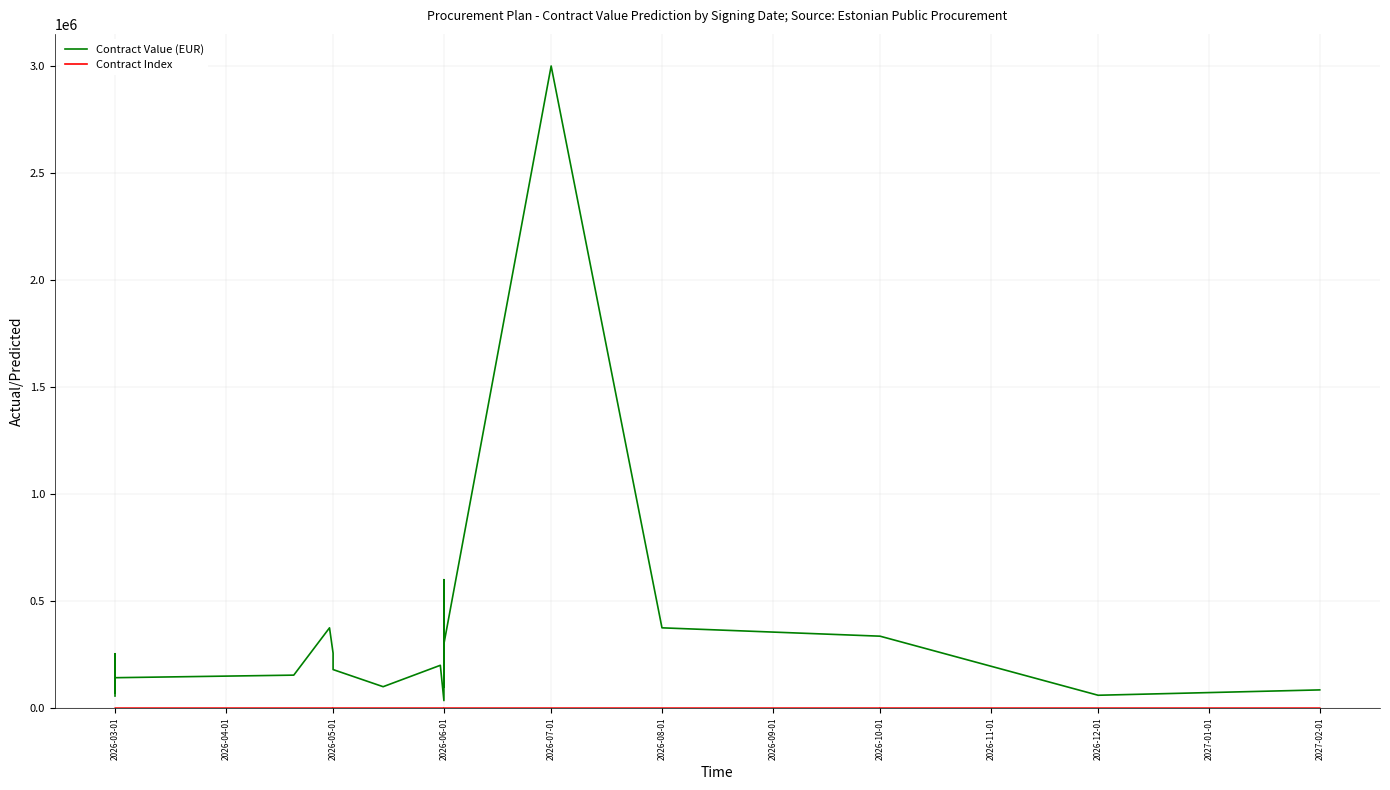

Between 2026-07-01 and 2026-08-01, which series saw the biggest shift?

Contract Value (EUR)